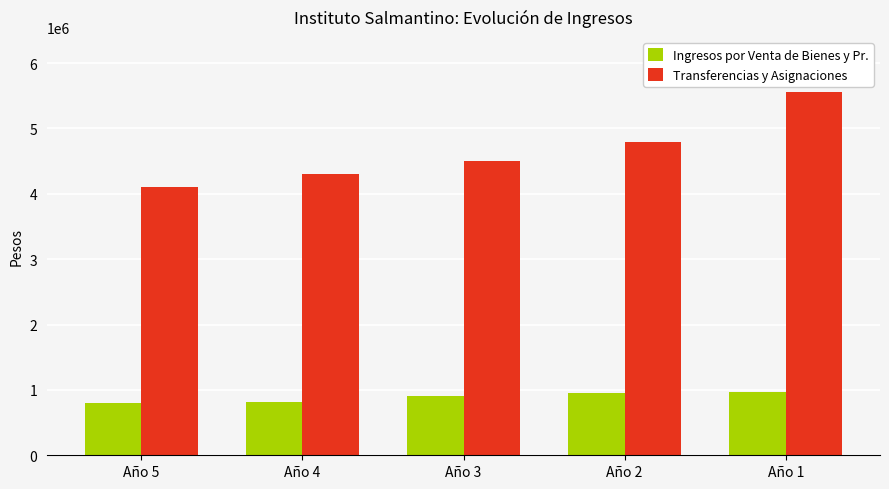

True or false: Transferencias y Asignaciones has a value of 2430893.6 at Año 5.

False